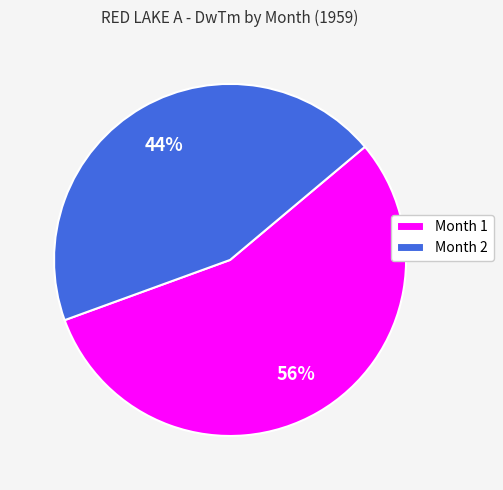

Rank the categories by value from highest to lowest.

Month 1, Month 2